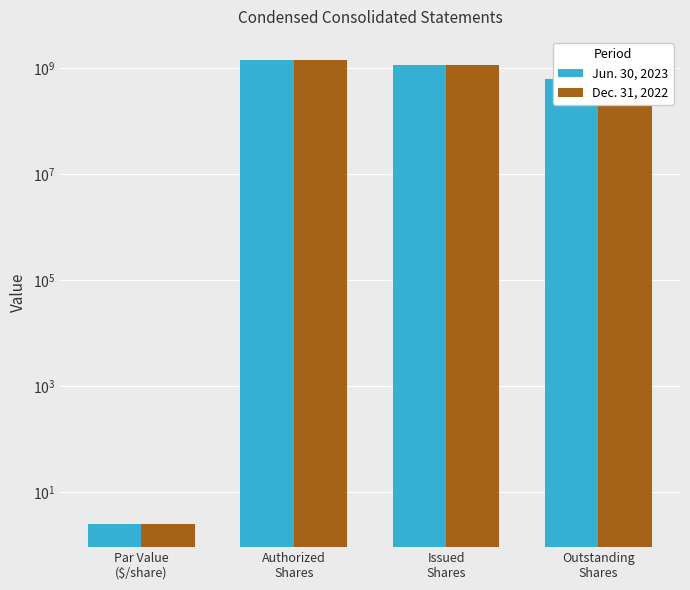

How many Dec. 31, 2022 values are between 612393321 and 1400000000?

3